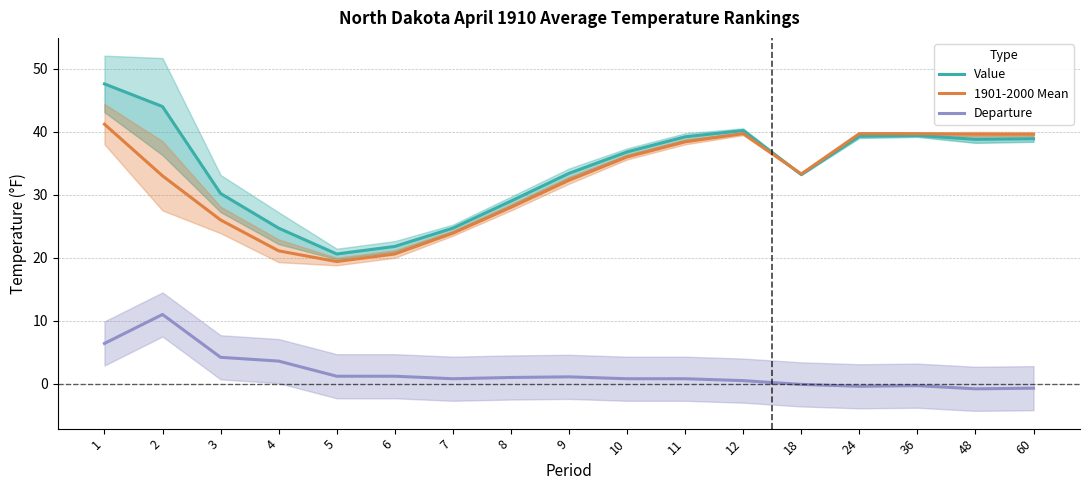

Which label corresponds to the largest value in the chart?

1